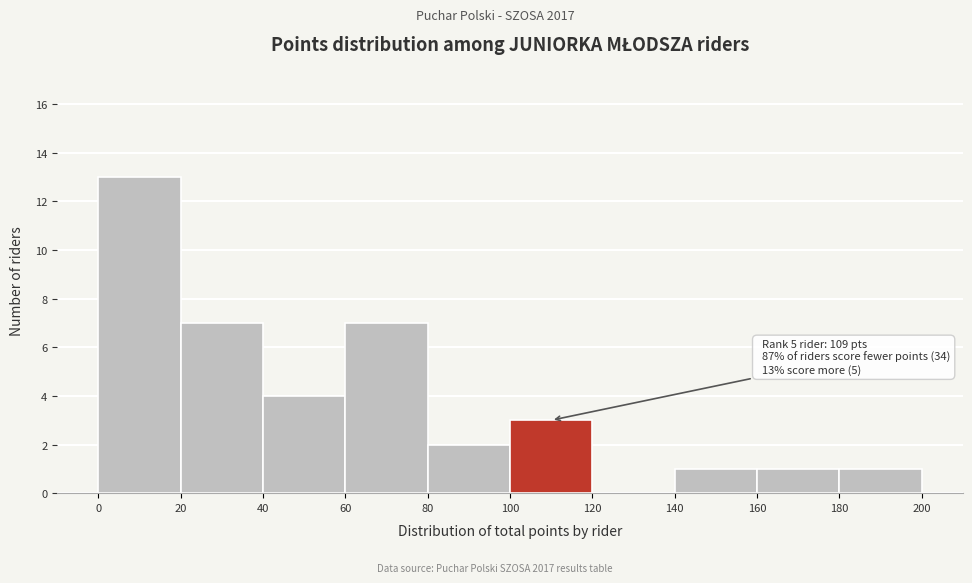

Over which range of the x-axis is the bar tallest?

0 to 20